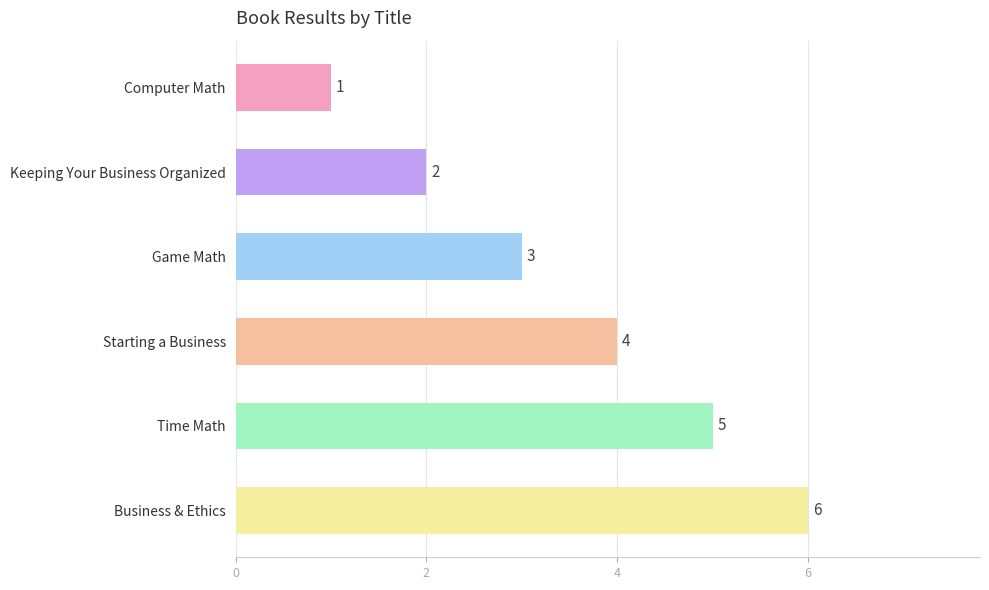

What is the difference between the maximum and minimum values?

5